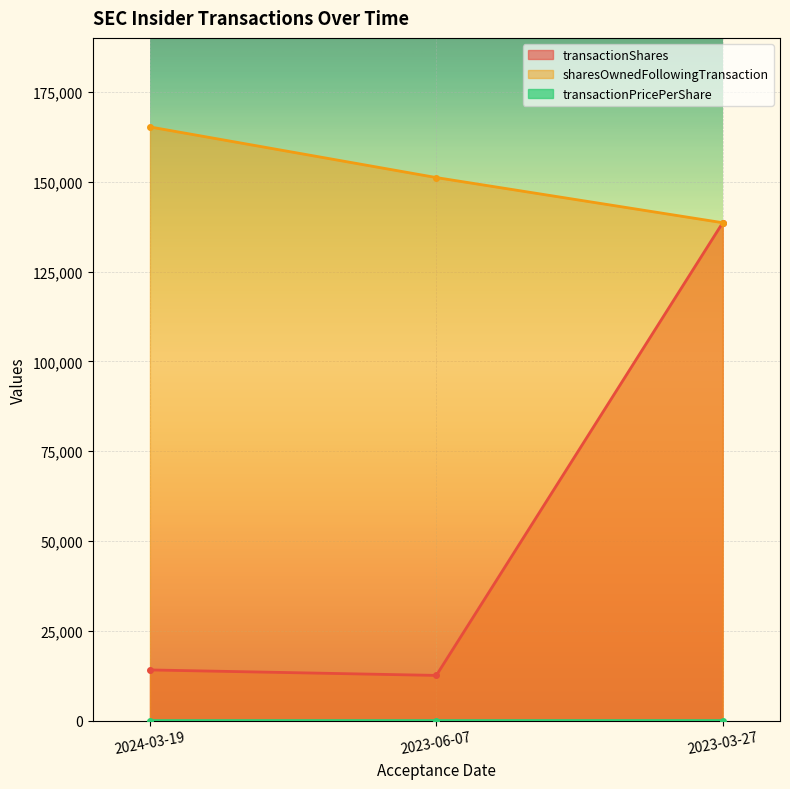

At which label does transactionShares first exceed 14096?

2023-03-27